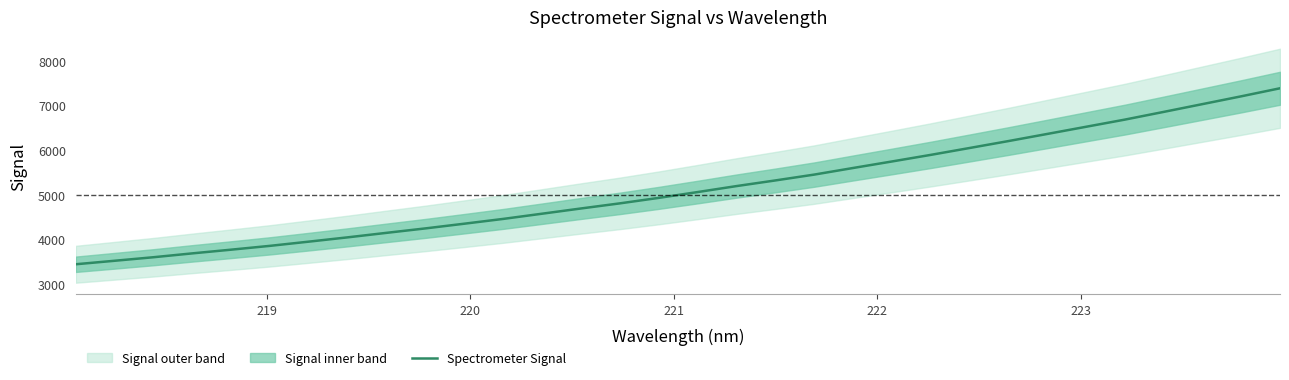

What is the maximum value for Spectrometer Signal?

7383.9